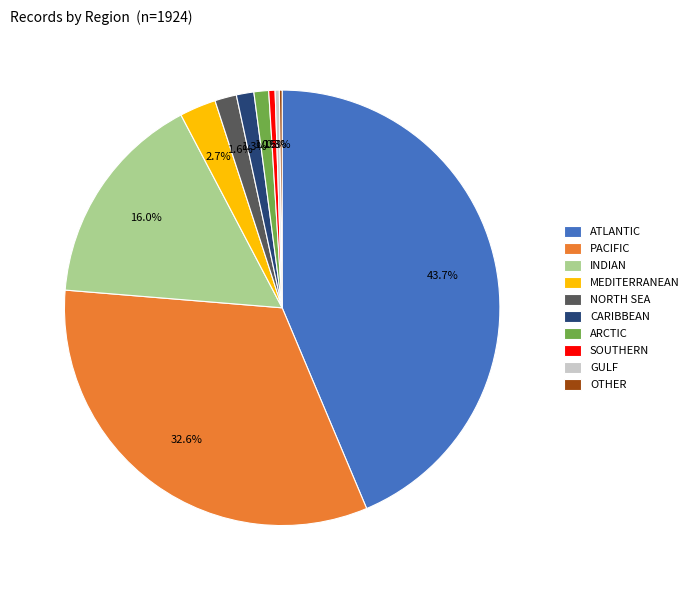

Which slice is the largest?

ATLANTIC